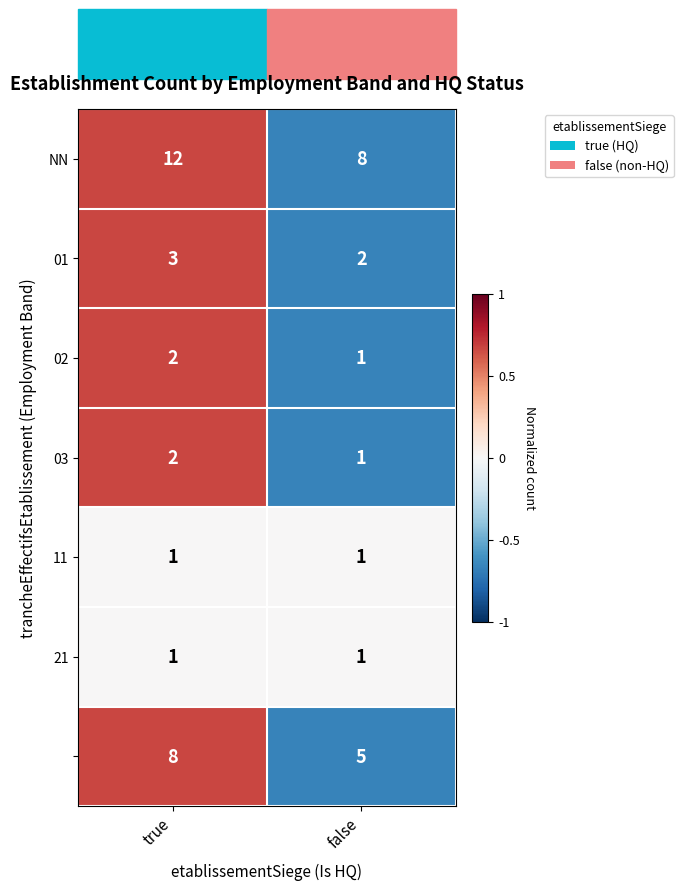

Count the number of categories in the chart.

2